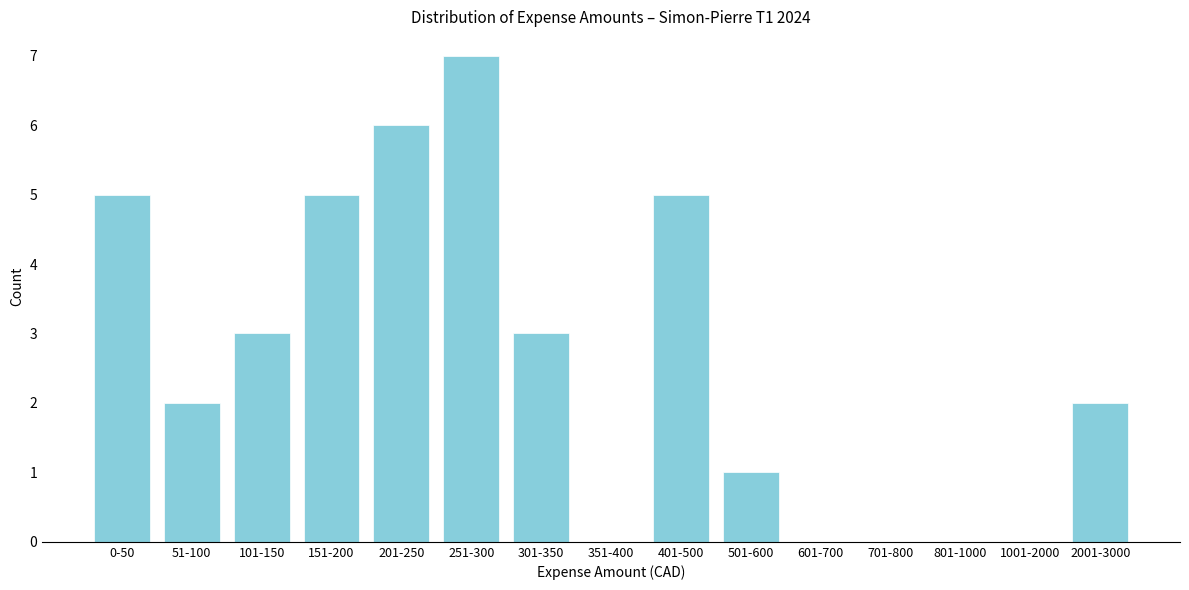

Reading right to left, list all the values displayed in this chart.

2001-3000=2	1001-2000=0	801-1000=0	701-800=0	601-700=0	501-600=1	401-500=5	351-400=0	301-350=3	251-300=7	201-250=6	151-200=5	101-150=3	51-100=2	0-50=5